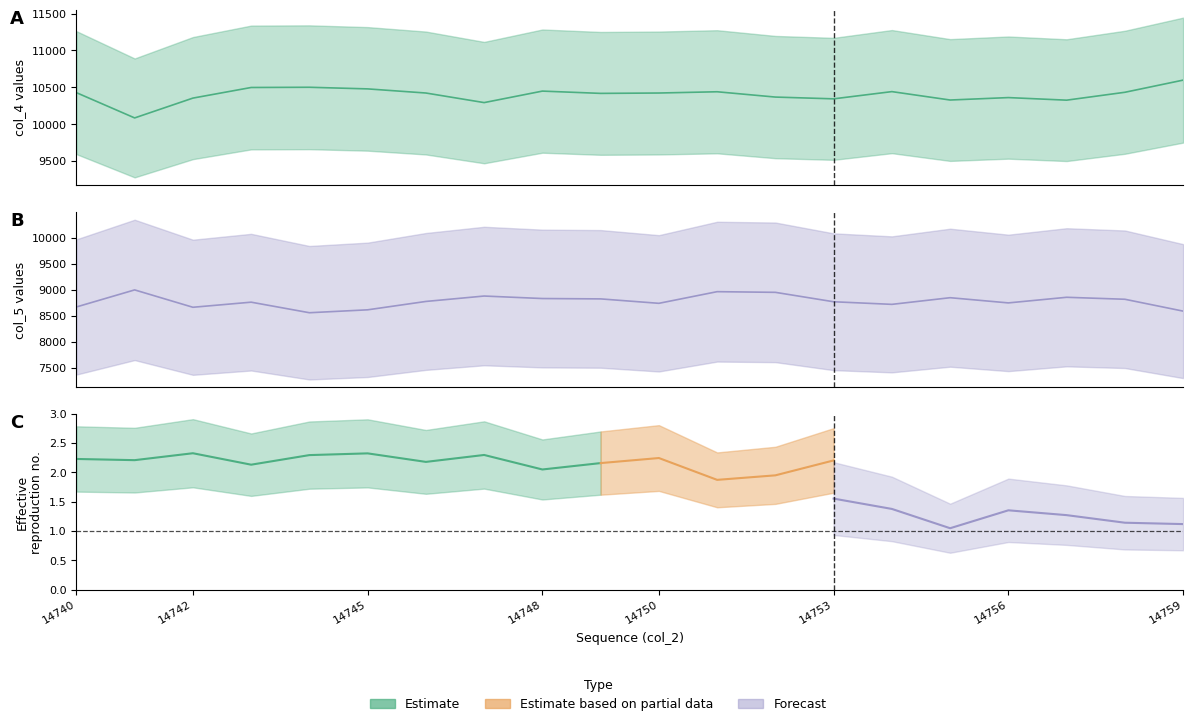

What is the maximum value for col_4?

10598